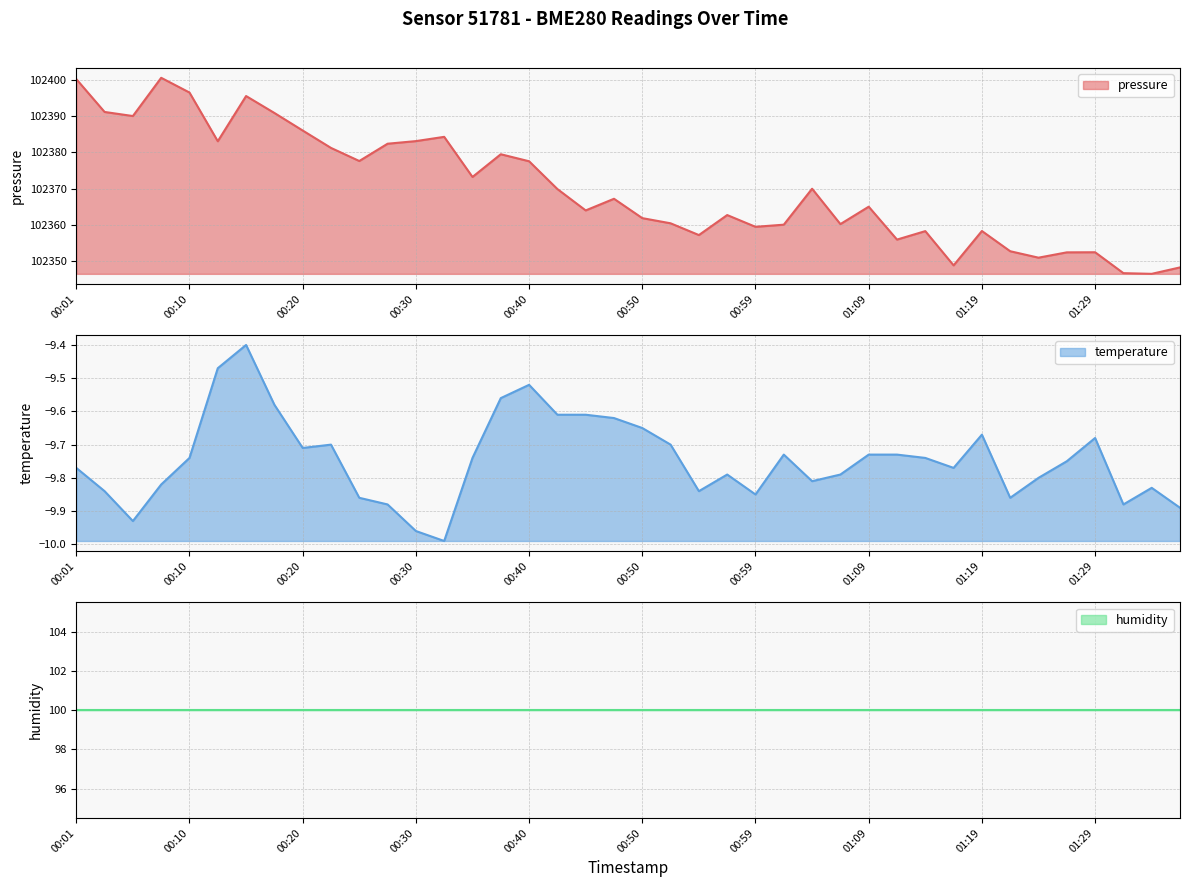

The pressure line series shows 143219.1 at 00:50. True or false?

False